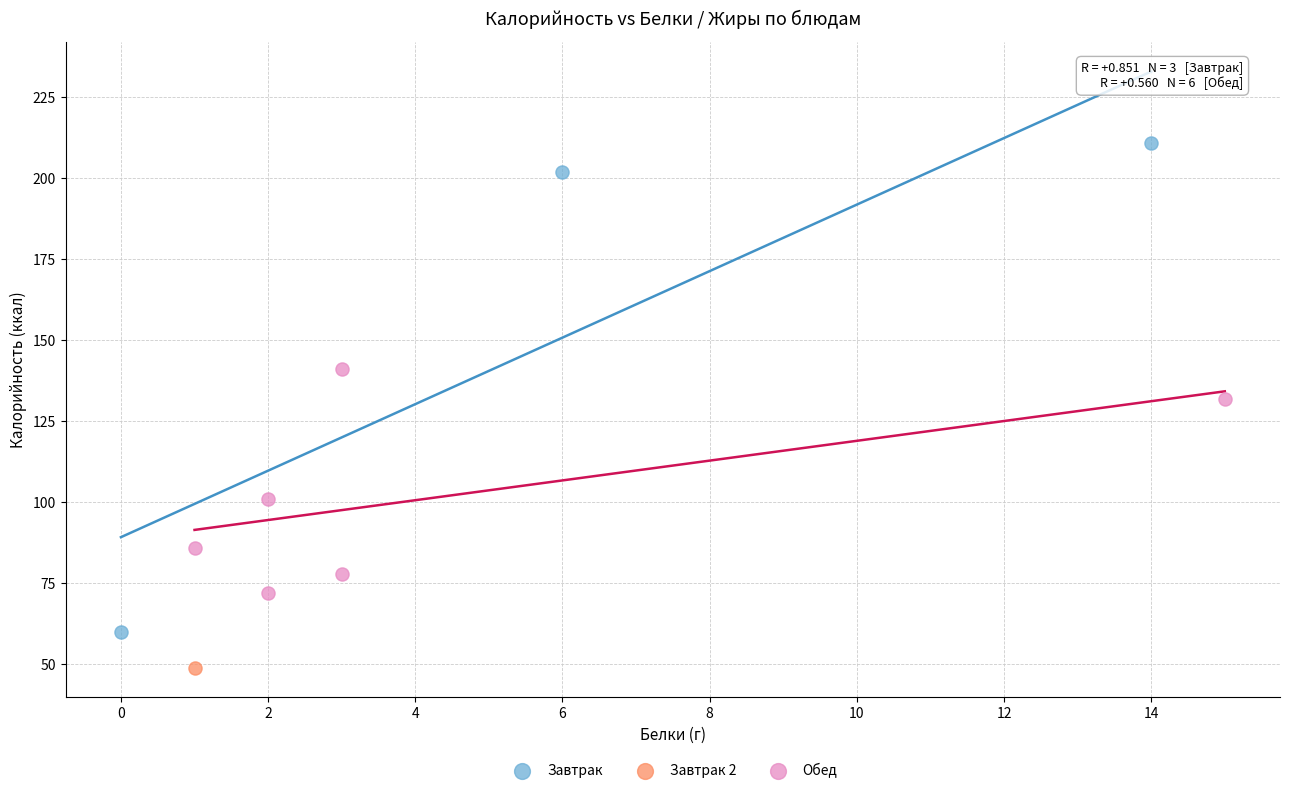

Which series contains the lowest Y value?

Завтрак 2